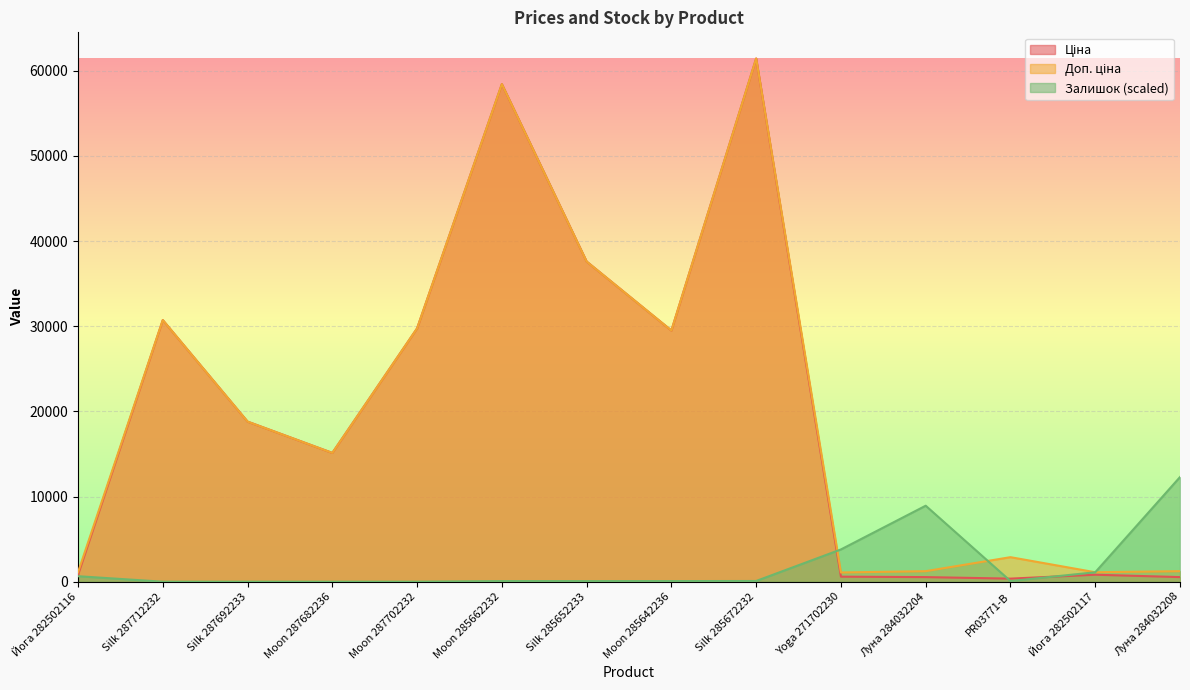

Where do Залишок and Ціна first cross each other?

Silk 285672232 and Yoga 271702230